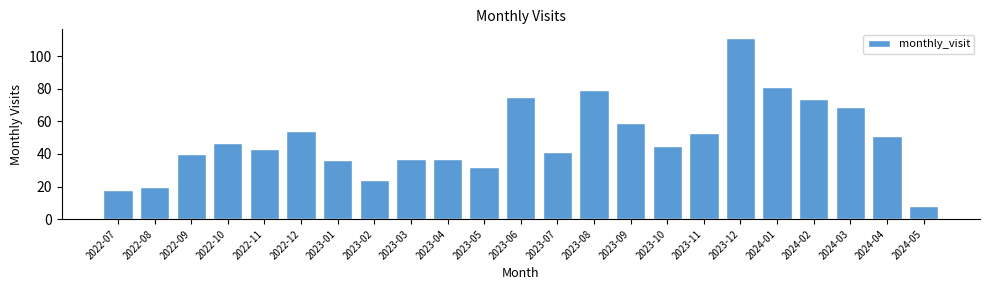

Reading right to left, what are all the values shown in this chart?

8	51	69	74	81	111	53	45	59	79	41	75	32	37	37	24	36	54	43	47	40	20	18